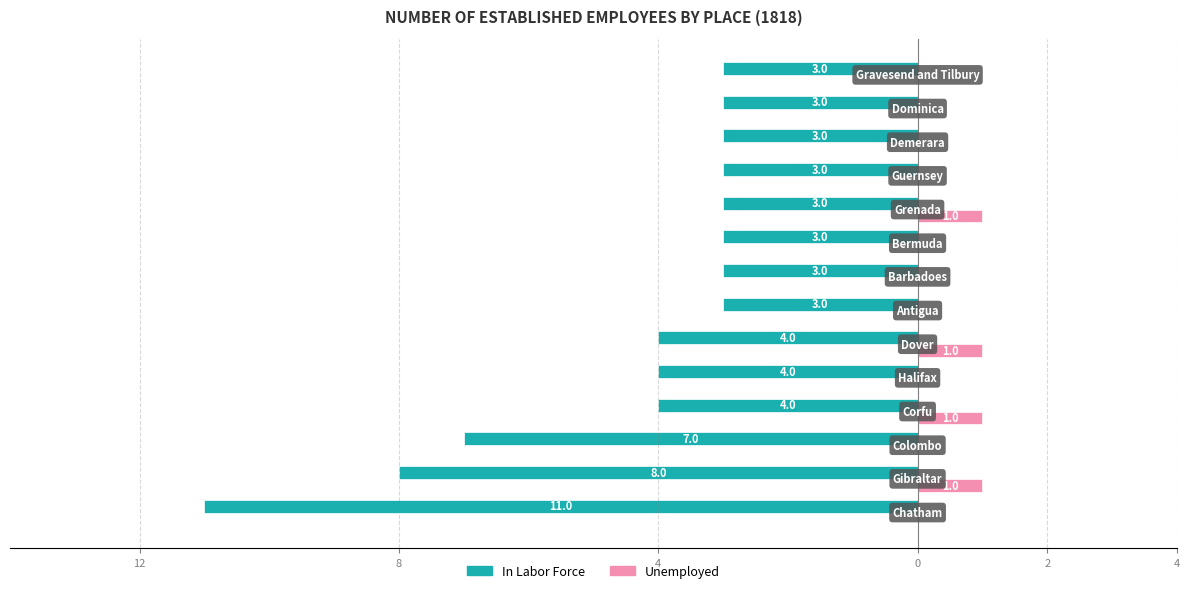

What are all the series names shown in the legend?

In Labor Force, Unemployed